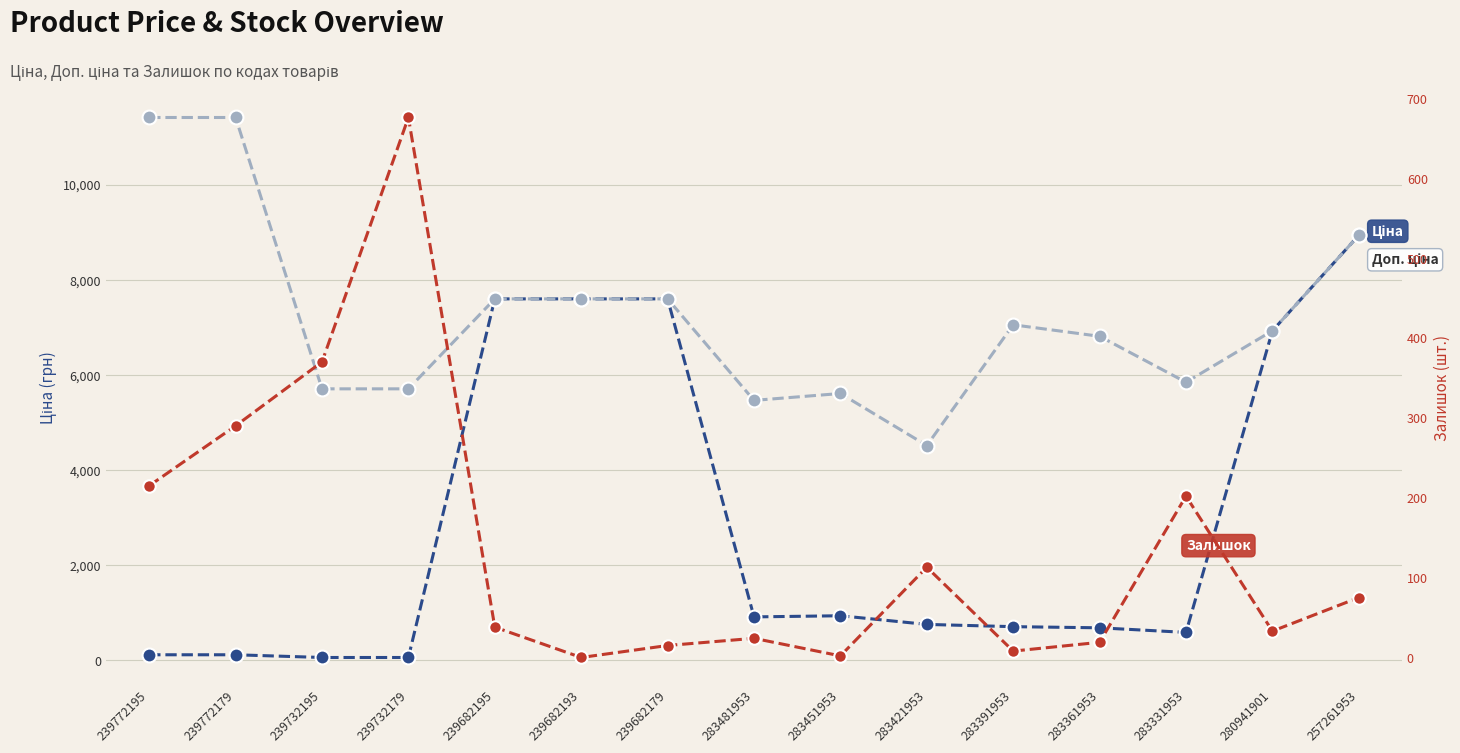

At which label is Доп. ціна closest to 7961?

239682195